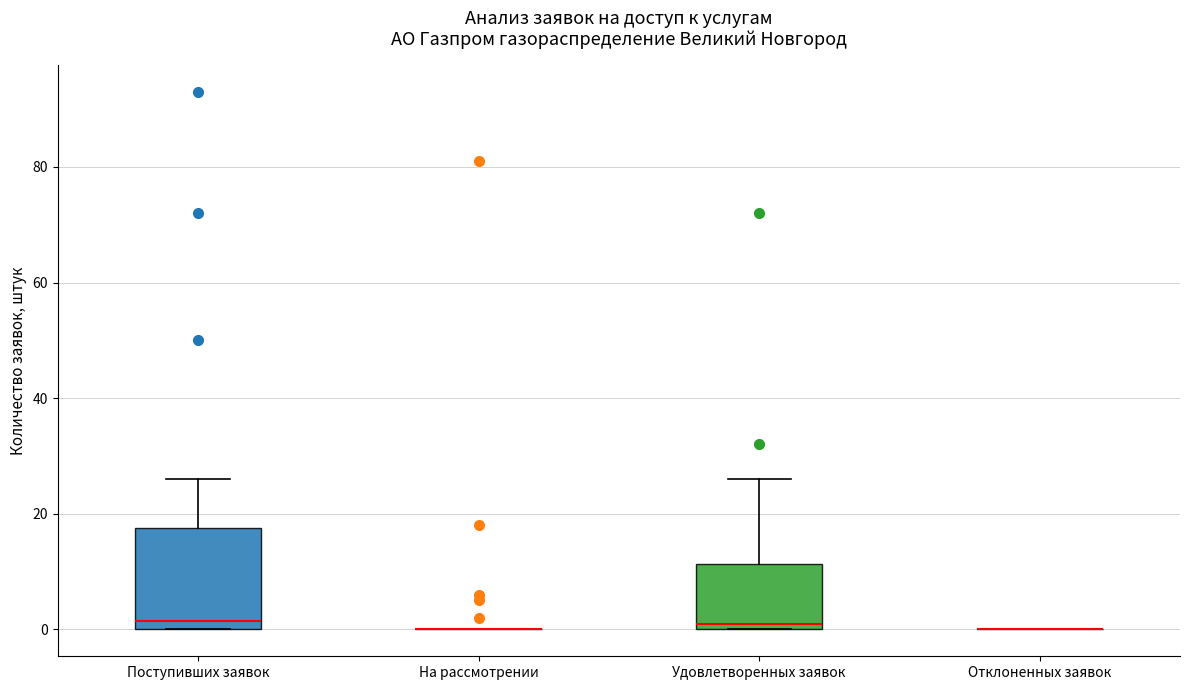

Which box is the tallest, from its lower edge to its upper edge?

Поступивших заявок